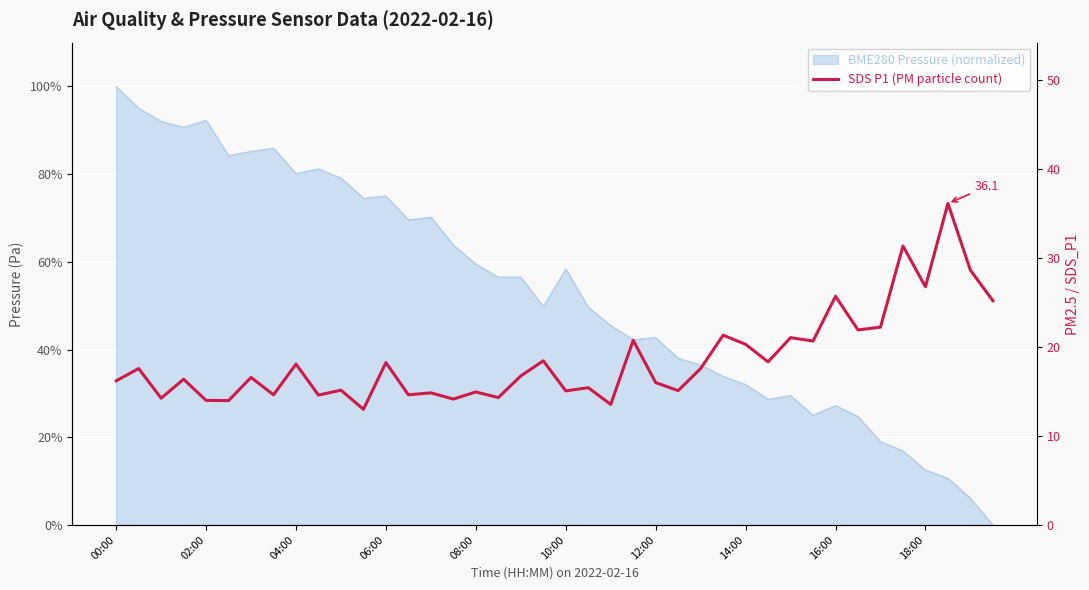

The chart shows a value of 21.1 at 18:00. True or false?

False